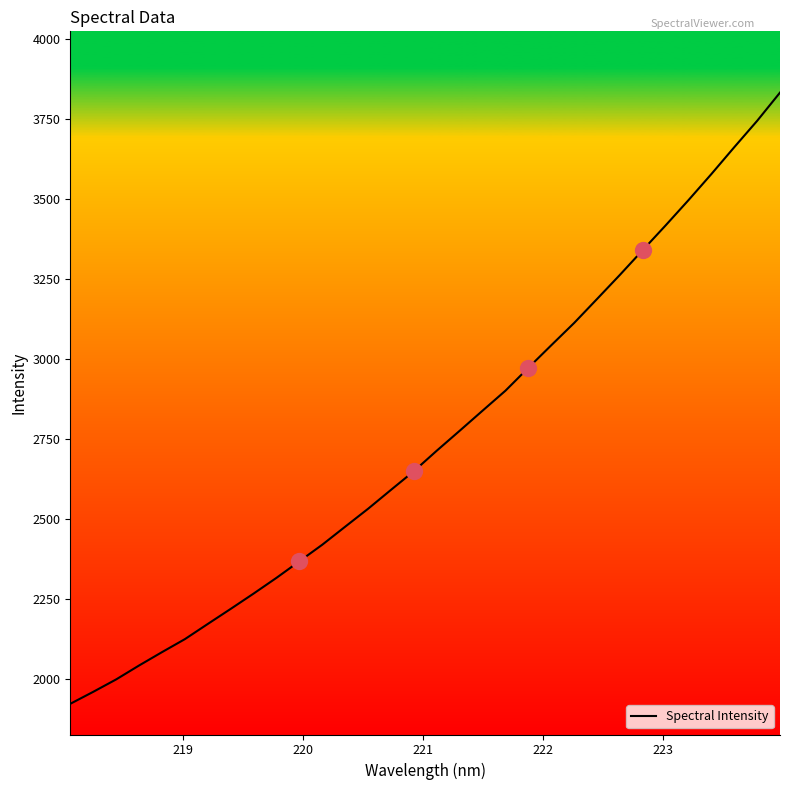

What is the smallest value displayed?

1920.9